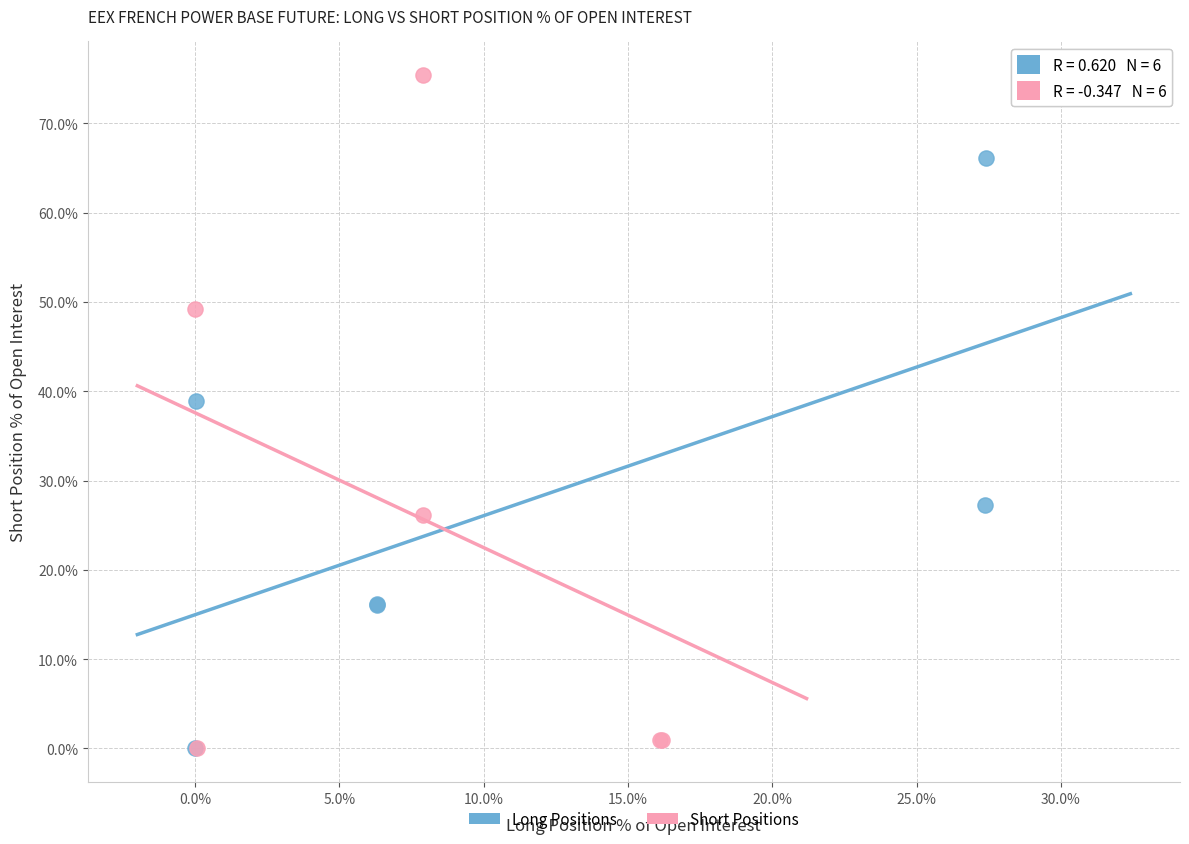

Which series contains the highest Y value?

Short Positions